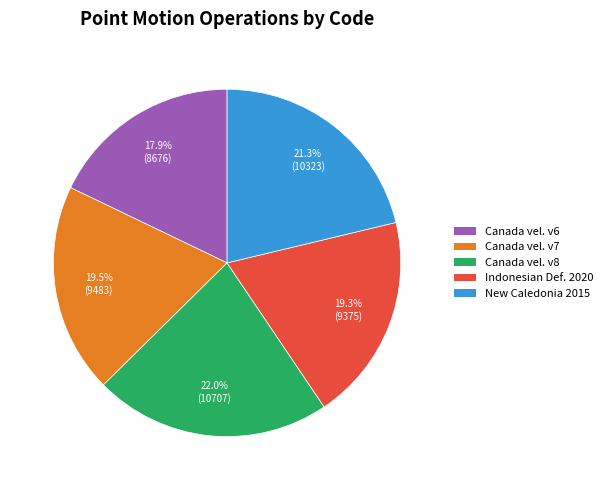

Is there a majority slice in this chart?

No